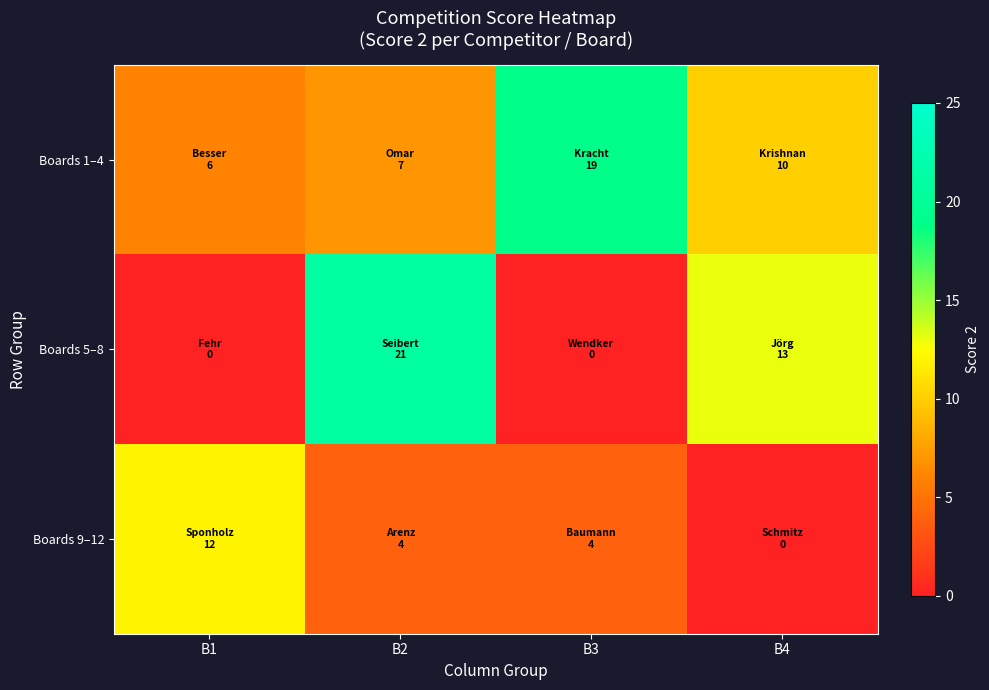

Which category has the highest value across all series?

B2